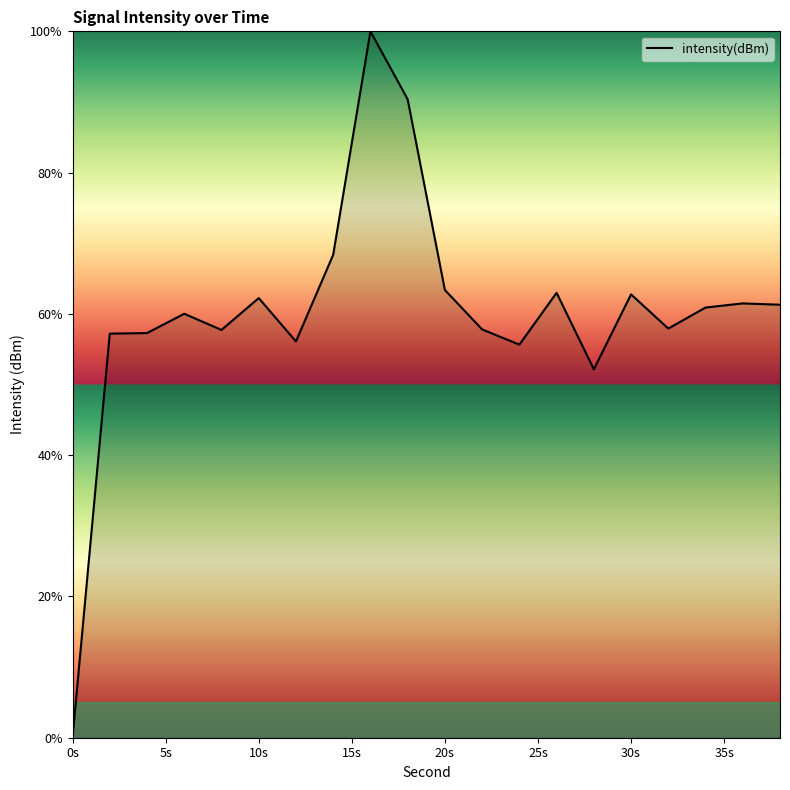

What is the maximum value shown in the chart?

100.0